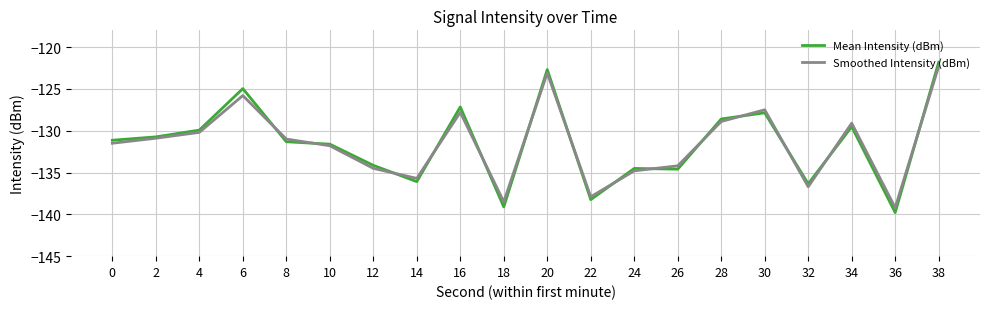

What is the average value of the Mean Intensity (dBm) series?

-131.5